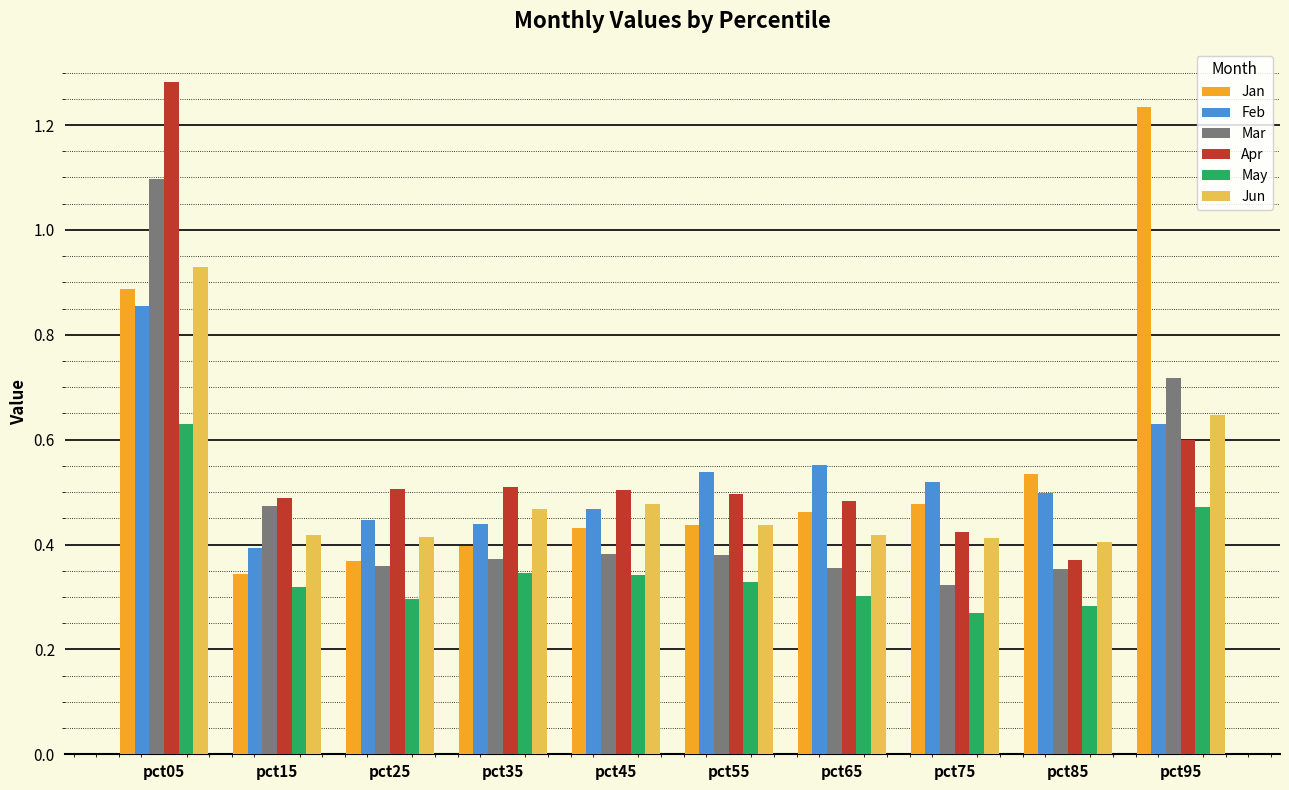

Which category has the highest value in the Feb series?

pct05